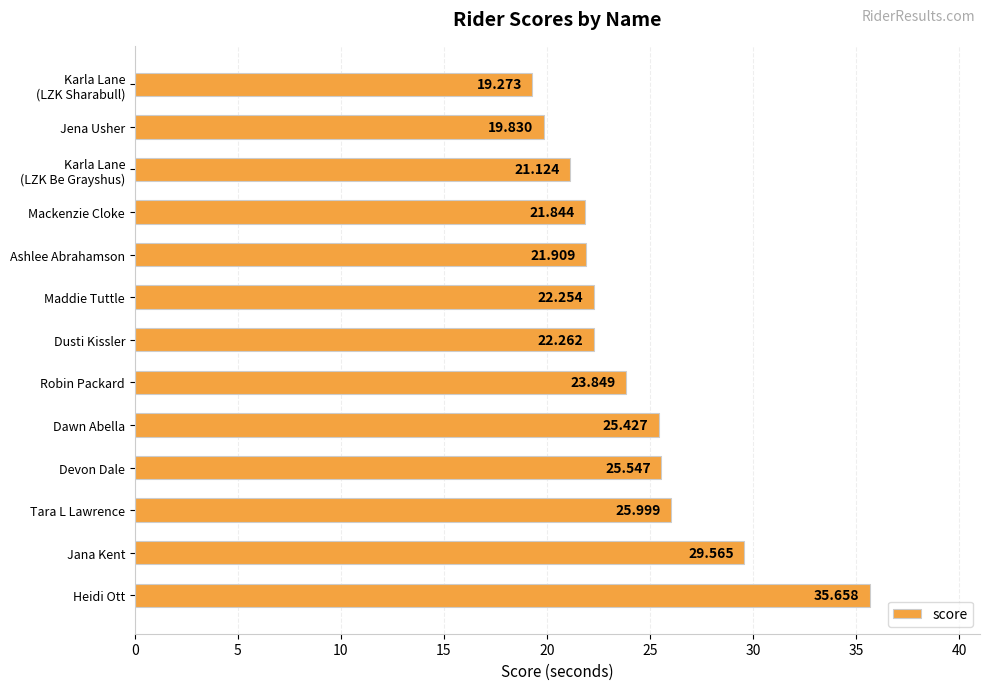

At which category does the chart reach its peak across all series?

Heidi Ott